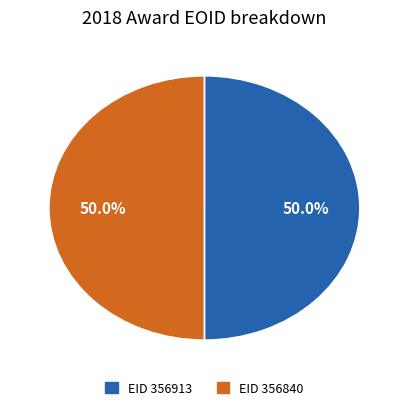

Which slice is the largest?

356913